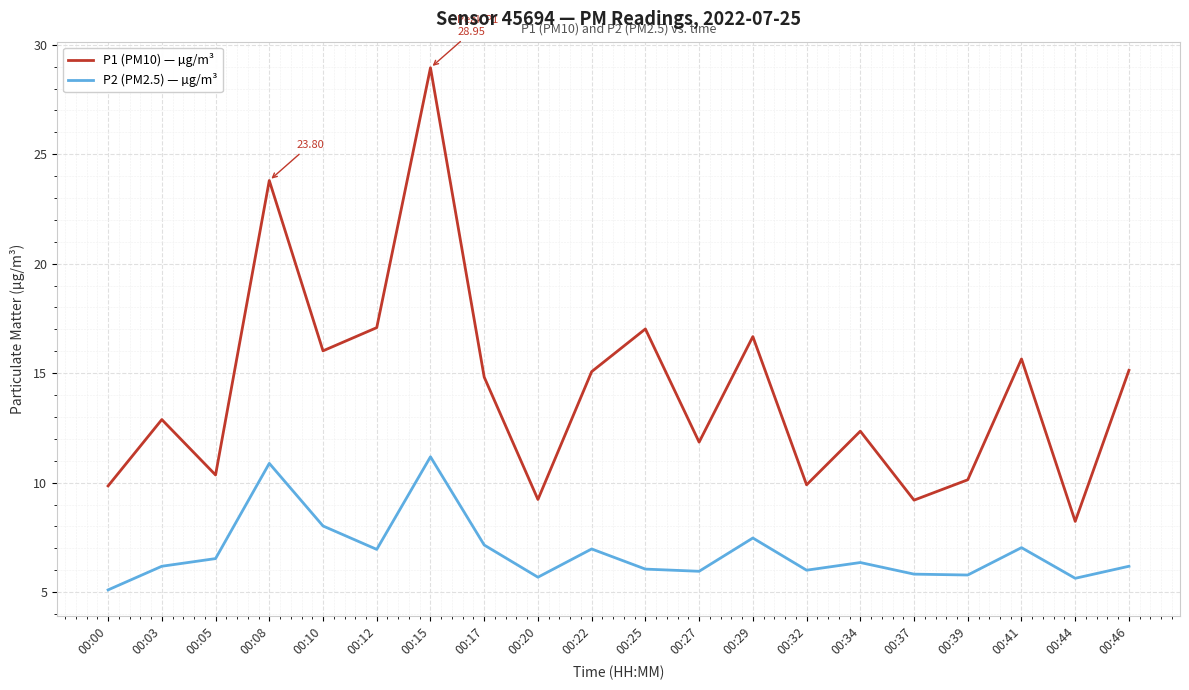

True or false: P2 (PM2.5) — µg/m³ and P1 (PM10) — µg/m³ intersect in this chart.

False